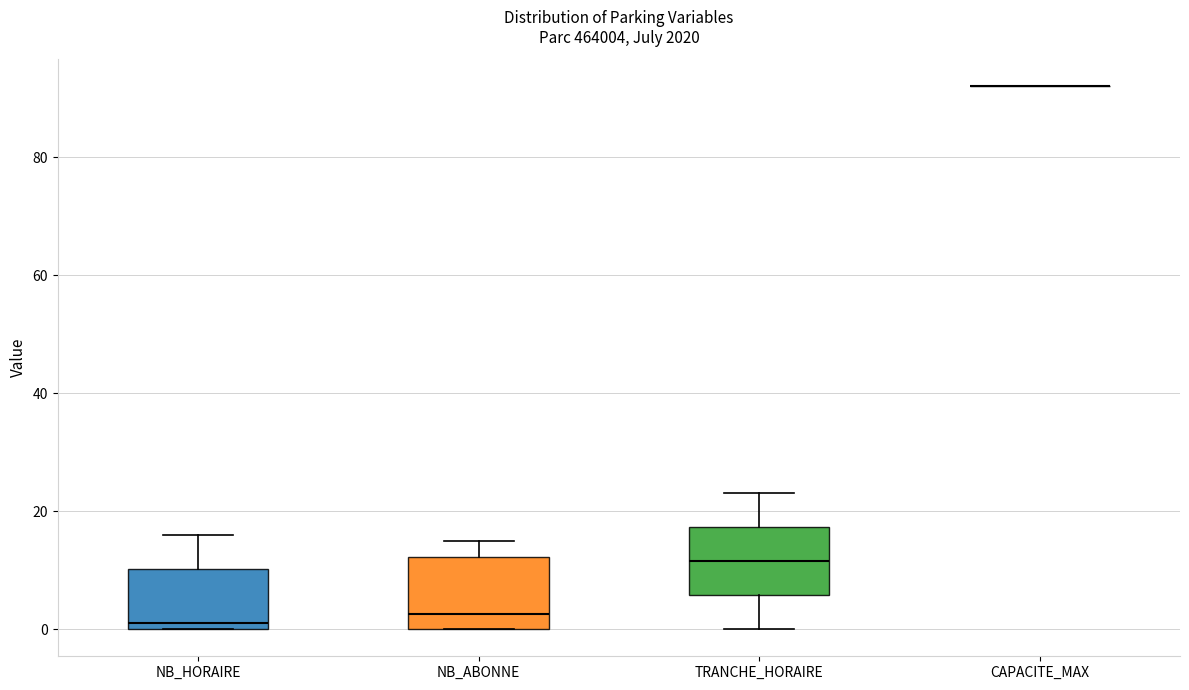

Reading left to right, read every box against the y-axis: the position of its median line, the range the box covers, and the ends of its whiskers. The values are not printed on the chart, so give them approximately, as read against the axis.

NB_HORAIRE: median 2, box 0 to 10, whiskers 0 to 16
NB_ABONNE: median 2, box 0 to 12, whiskers 0 to 16
TRANCHE_HORAIRE: median 12, box 6 to 18, whiskers 0 to 24
CAPACITE_MAX: box collapsed to a line at 92, whiskers 92 to 92